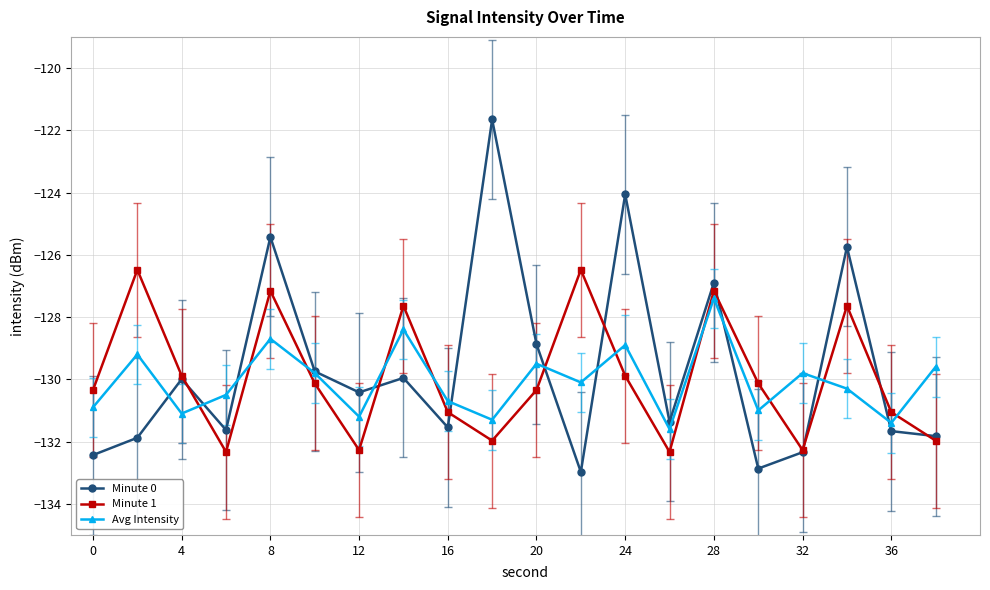

Does the chart have visible grid lines?

Yes